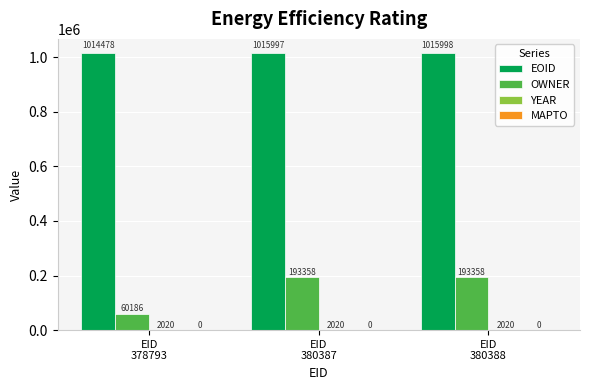

What is the total value across all series at EID
380388?

1211376